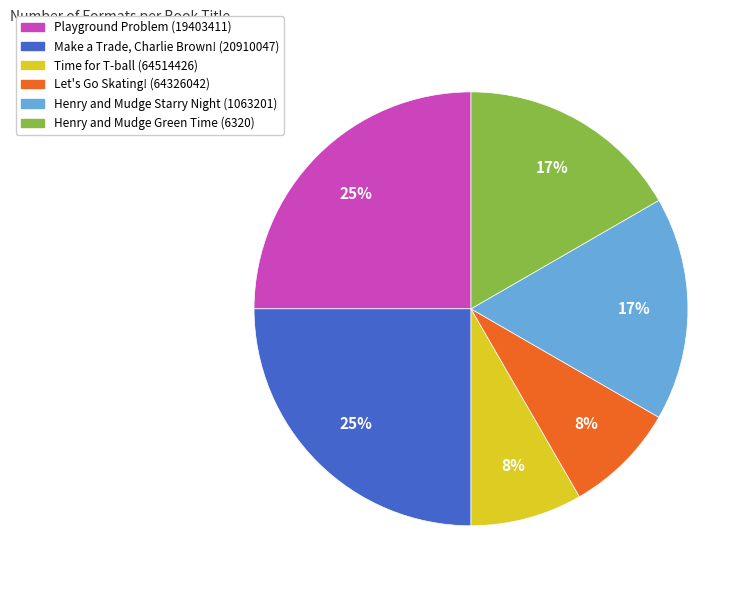

To the nearest percent, what portion does Make a Trade, Charlie Brown! (20910047) represent?

25%